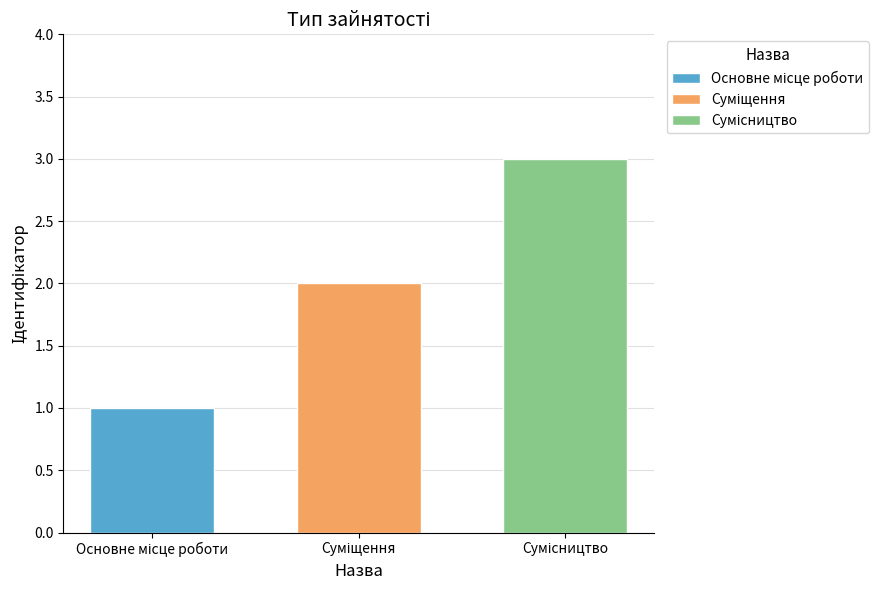

Are the bars grouped side by side (vs. stacked)?

Yes